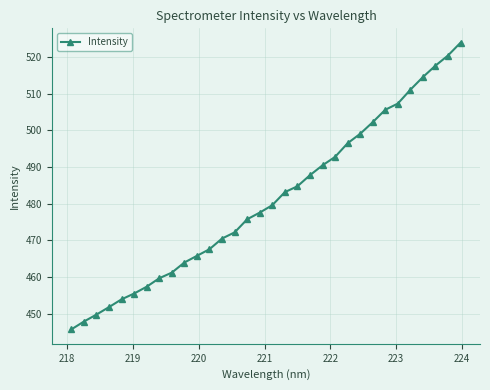

What is the greatest value displayed?

523.9